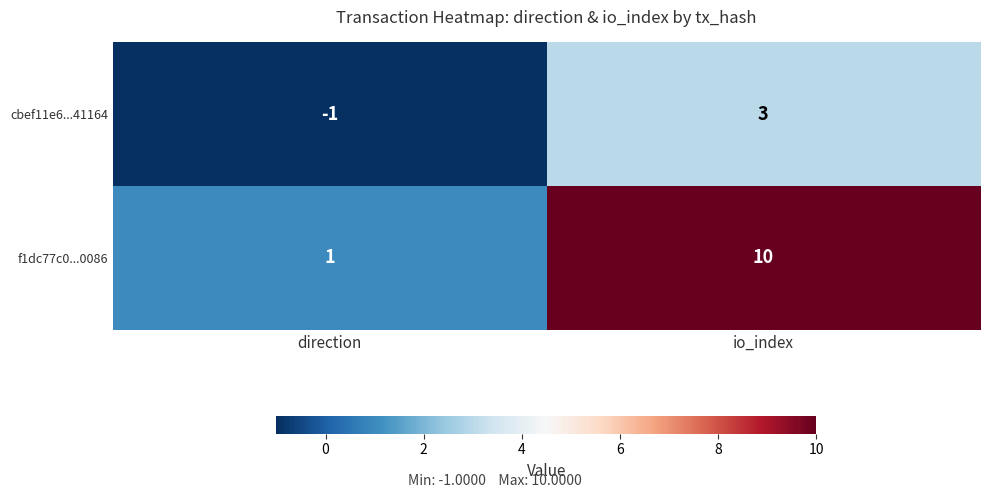

Is the value of f1dc77c0...0086 at io_index greater than the value of cbef11e6...41164 at direction?

Yes